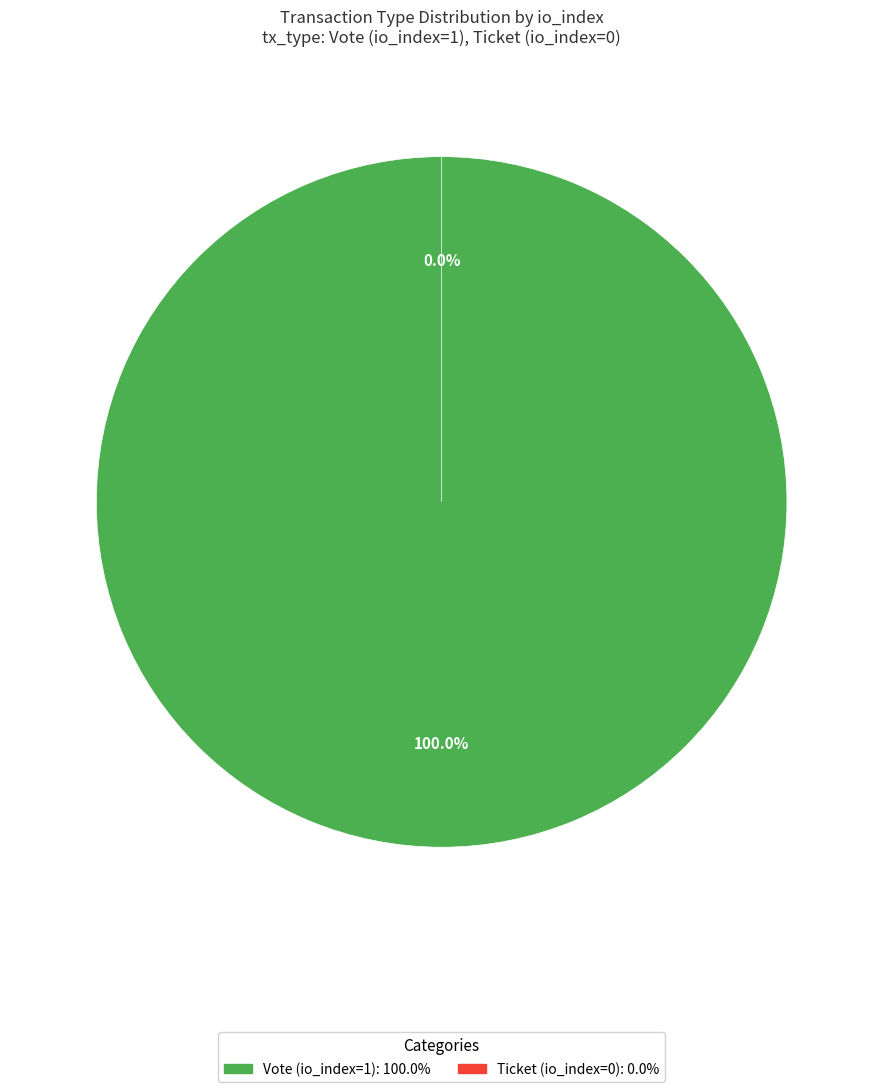

Which slice represents more than half of the pie?

Vote (io_index=1)